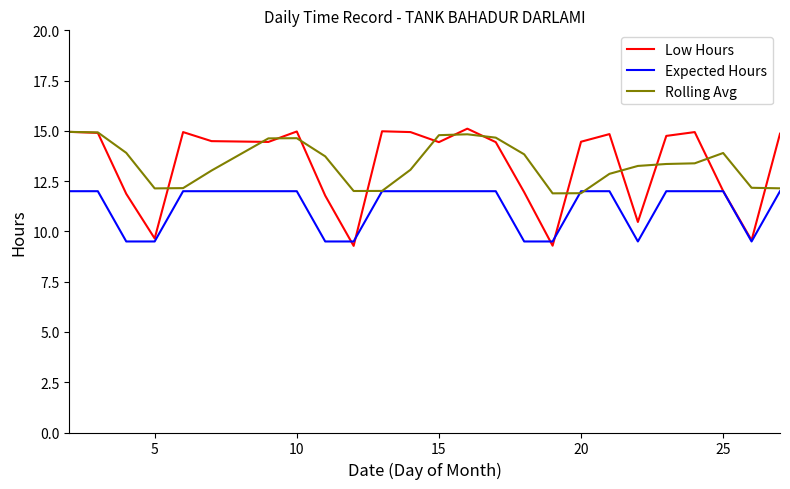

Which series has the largest range (max minus min)?

Low Hours